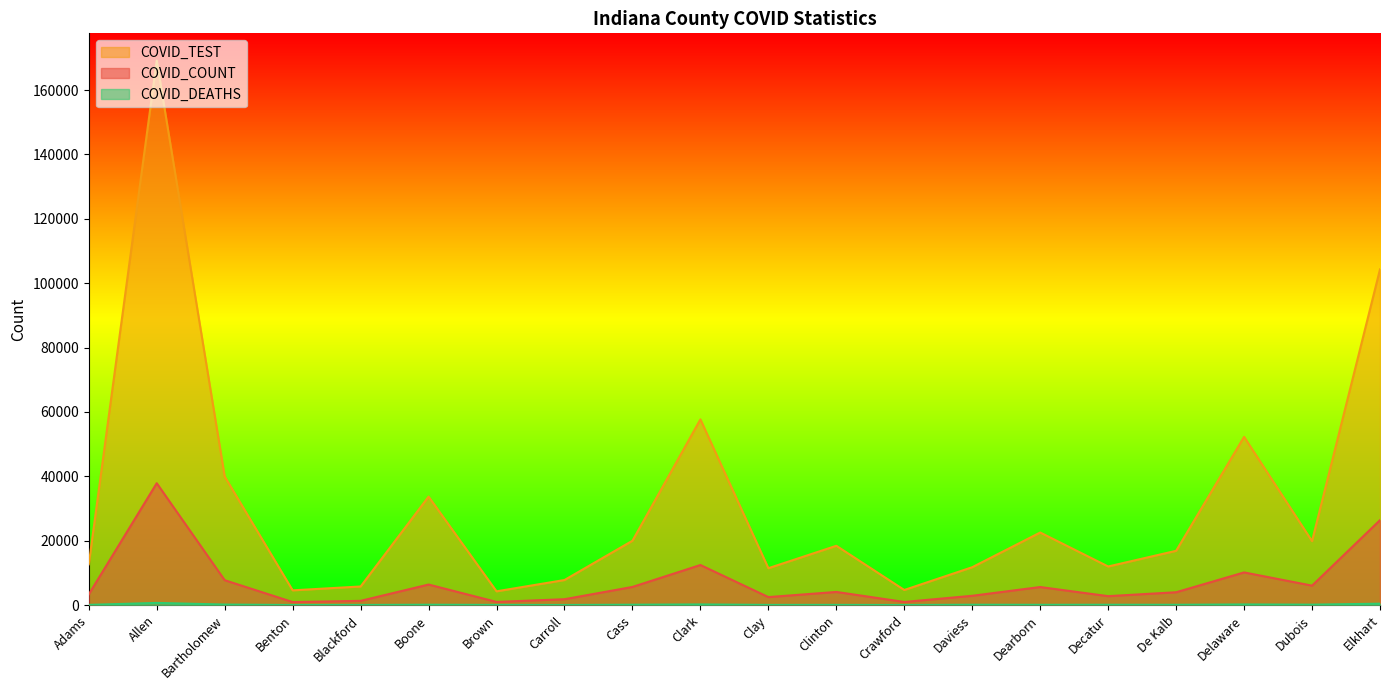

Is it true that COVID_DEATHS equals 428 at Elkhart?

True